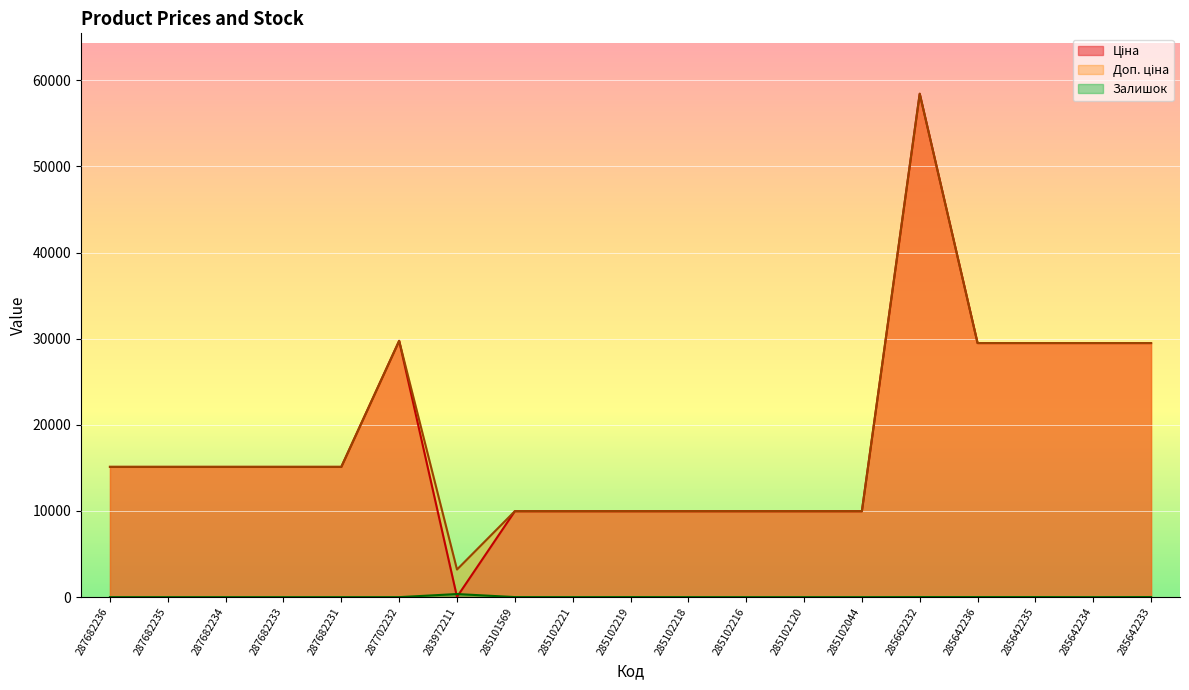

What is the minimum value for Доп. ціна?

3205.0